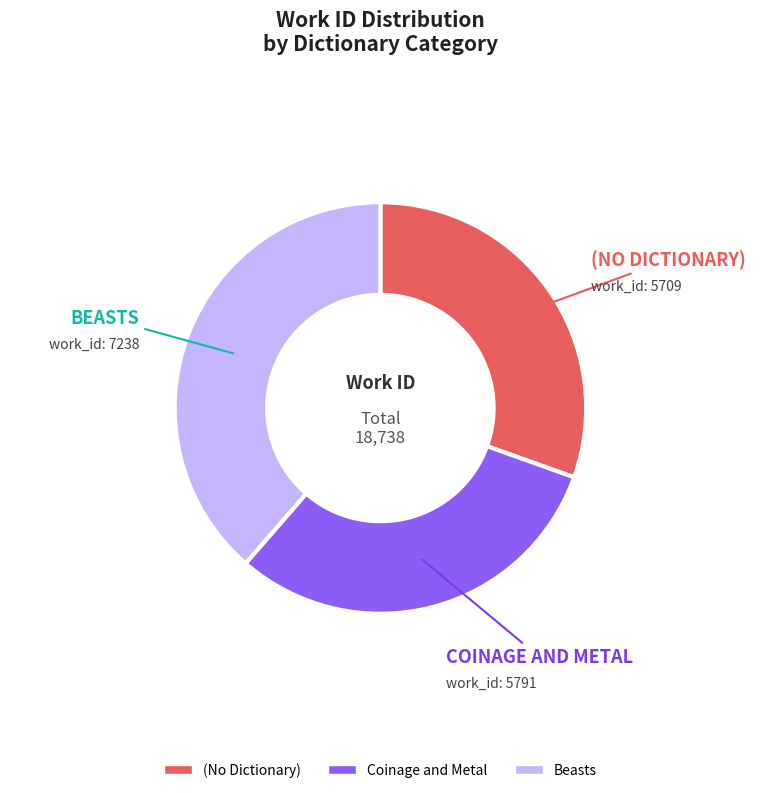

The (No Dictionary) slice represents 30% of the pie. True or false?

True